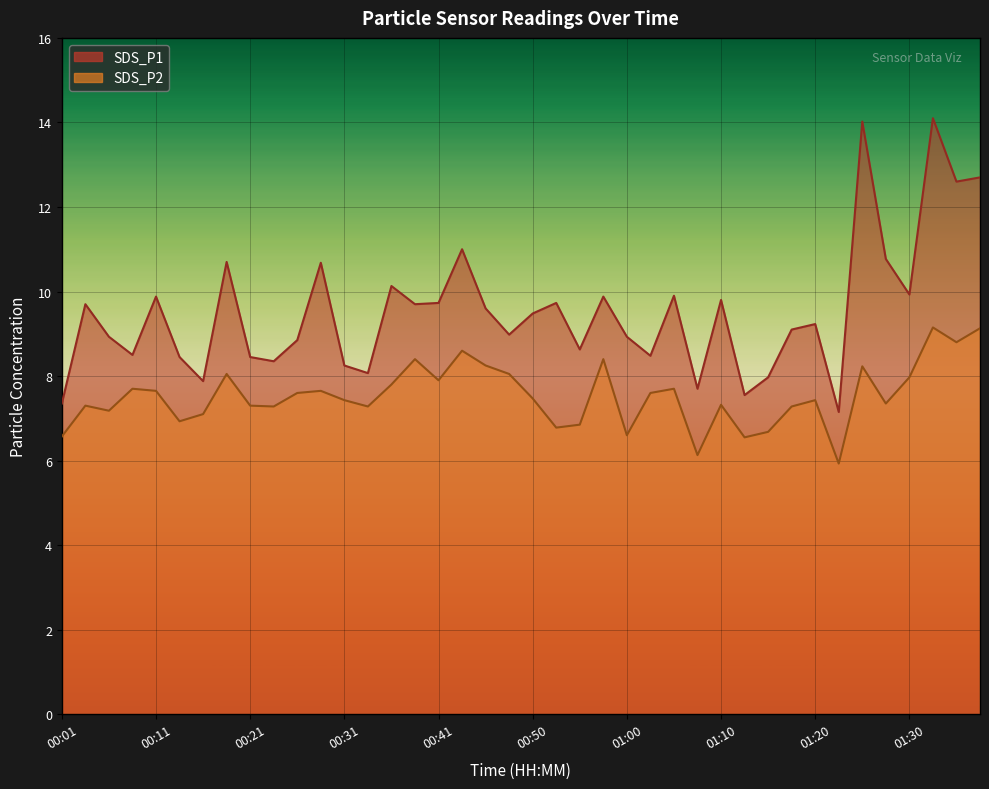

True or false: SDS_P2 has a value of 10.7 at 01:25.

False